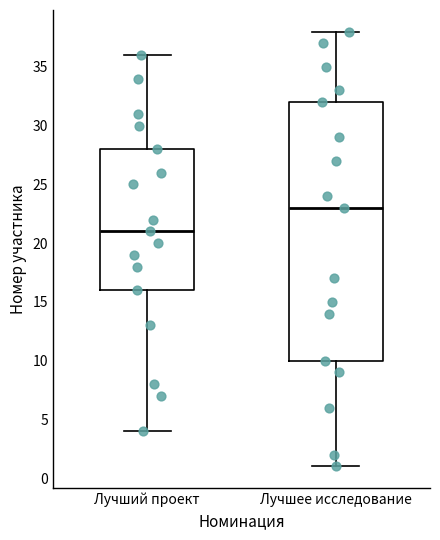

Reading left to right, transcribe this box plot: for each box, give where its median line is, the range the box spans, and where its two whiskers end, as read against the y-axis. The values are not printed on the chart, so give them approximately, as read against the axis.

Лучший проект: median 21, box 16 to 28, whiskers 4 to 36
Лучшее исследование: median 23, box 10 to 32, whiskers 1 to 38